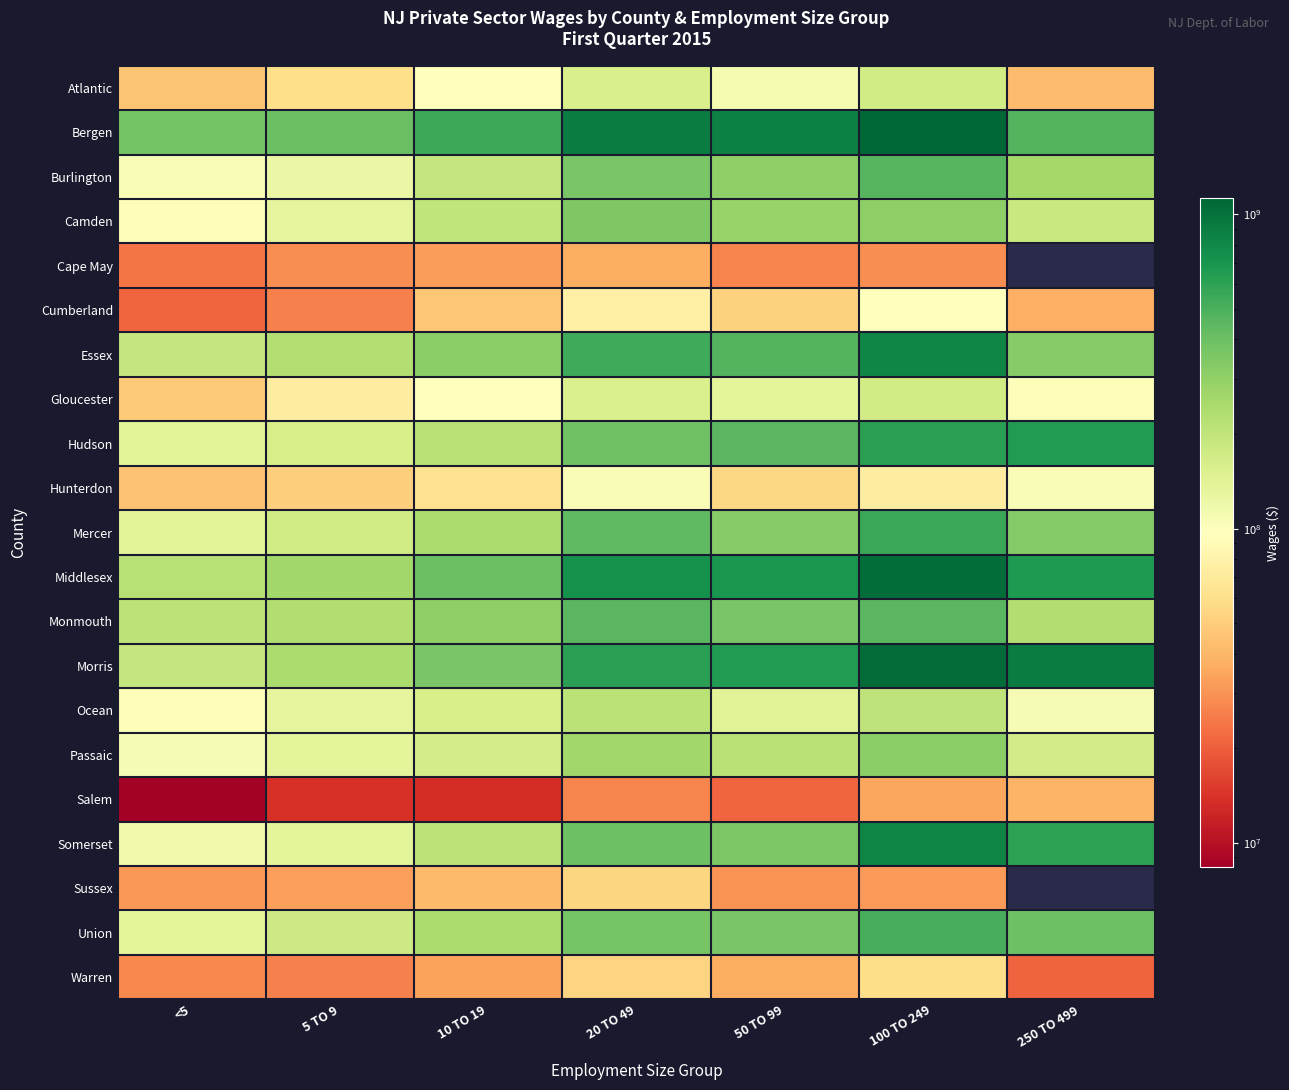

Is it true that Burlington equals 61738224.2 at 10 TO 19?

False